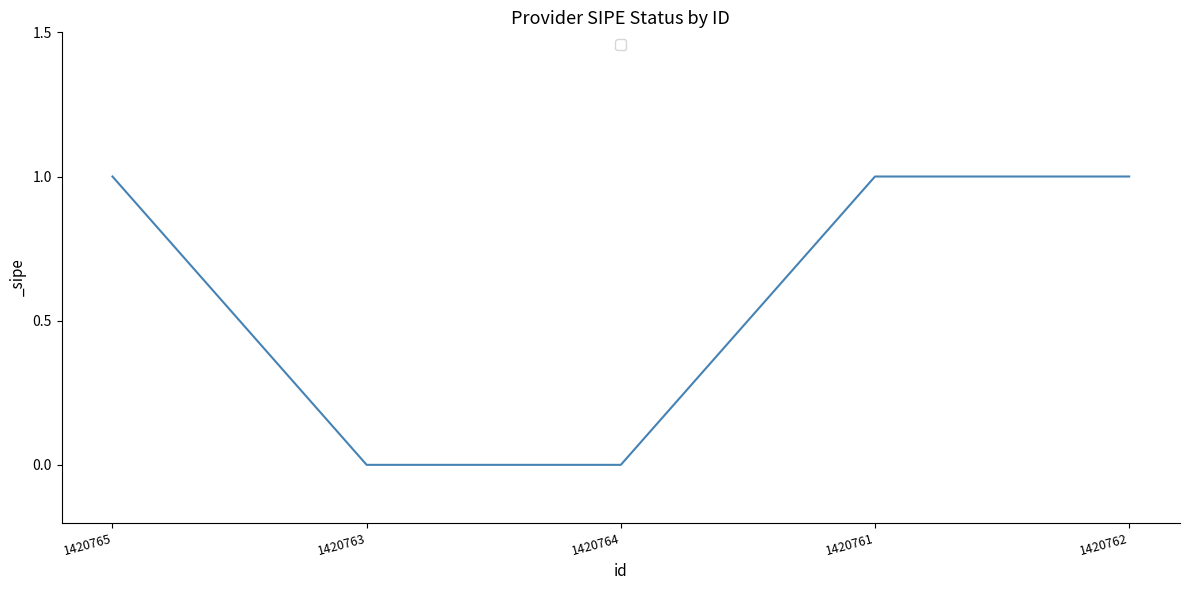

Does the chart display data point markers on the line(s)?

No